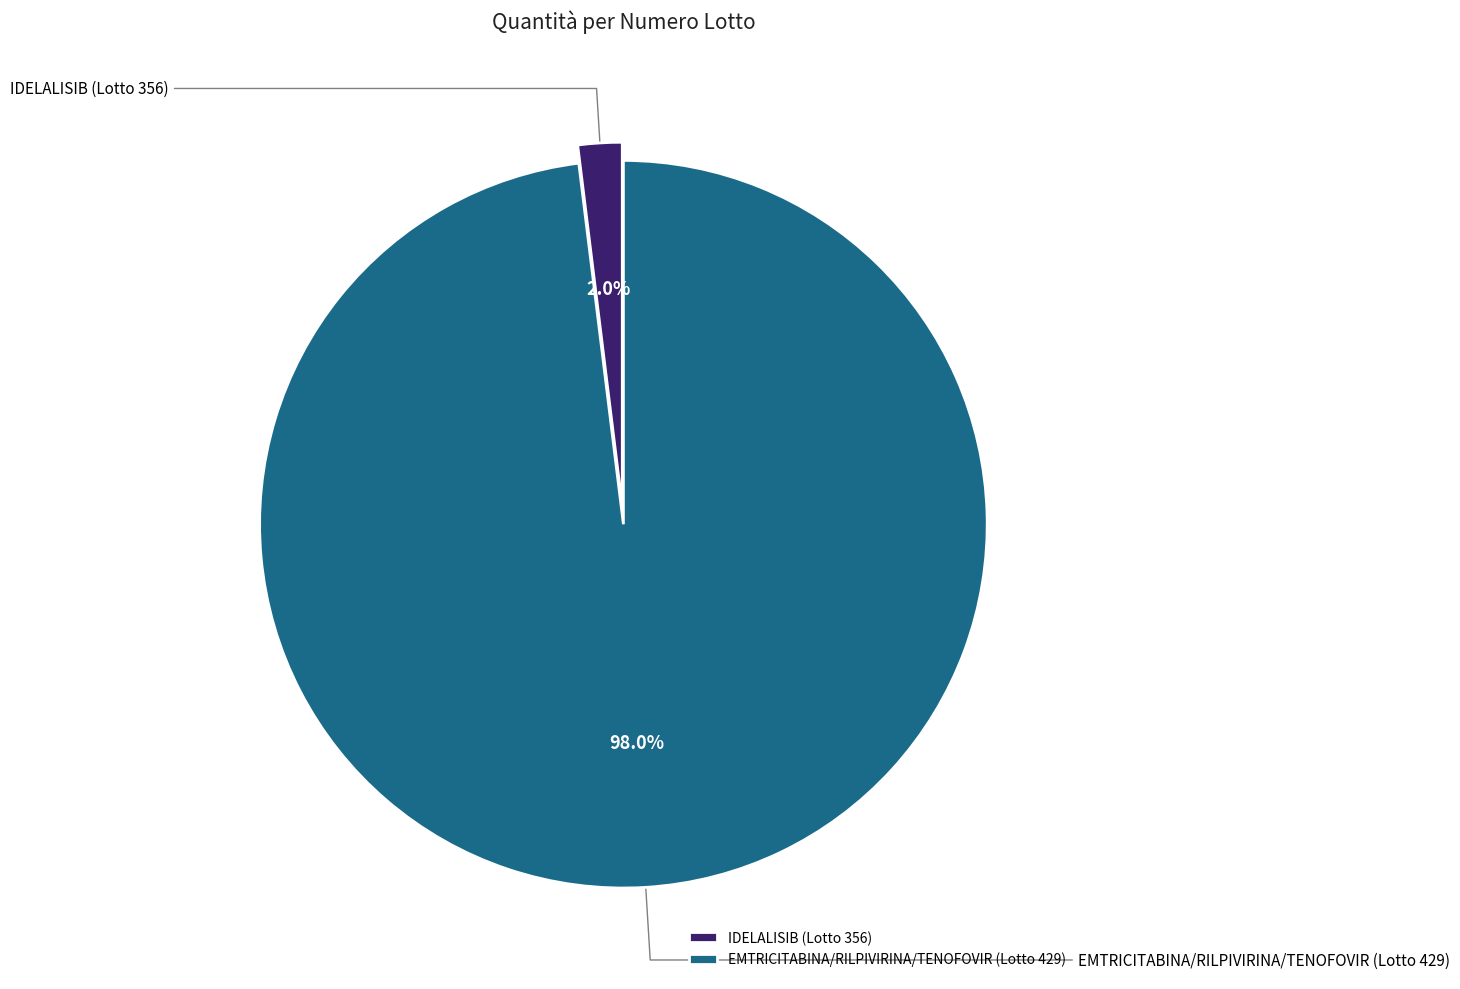

Count the number of slices in the pie.

2